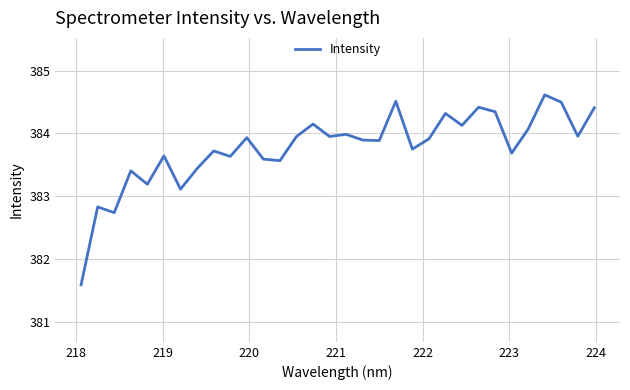

What is the greatest value displayed?

384.6